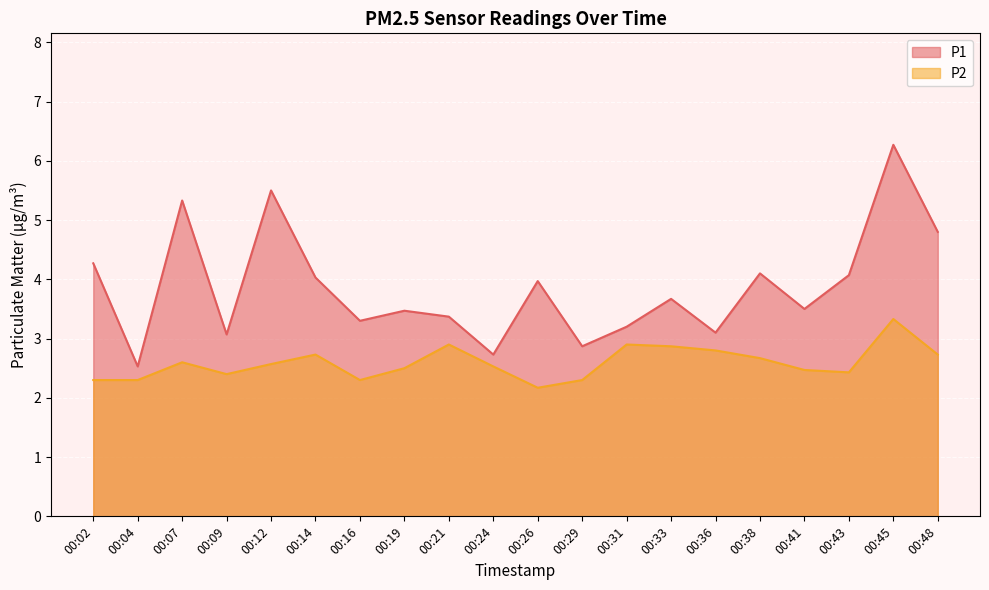

How many data points does each series have?

20